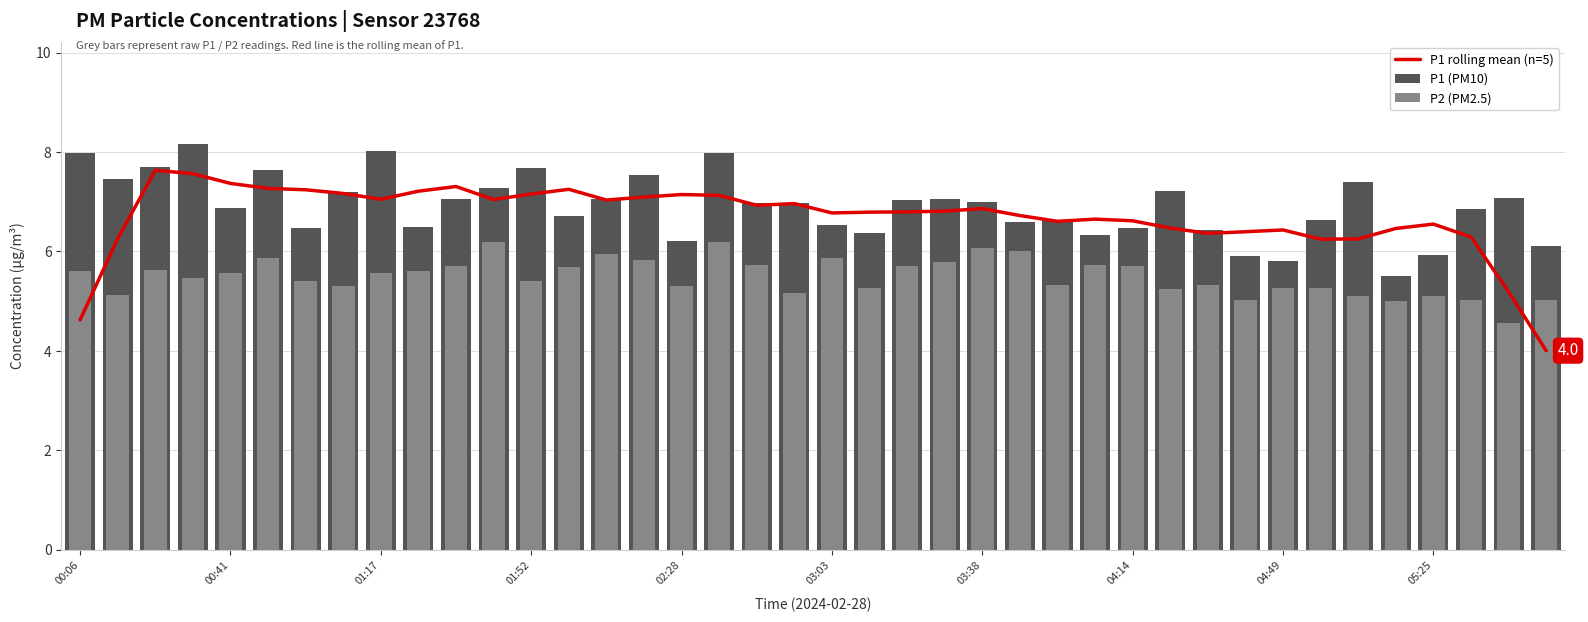

Where is P2 (PM2.5) nearest to the value 5?

35